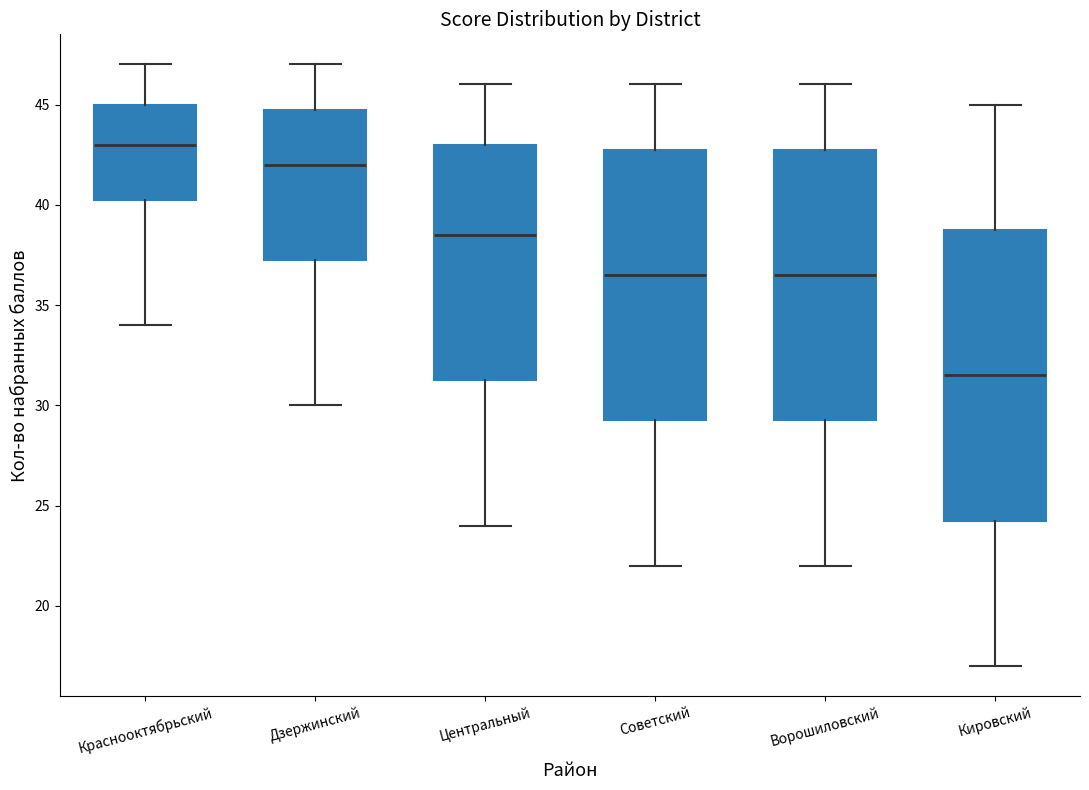

Comparing the boxes themselves (not the whiskers), which one is the tallest?

Кировский